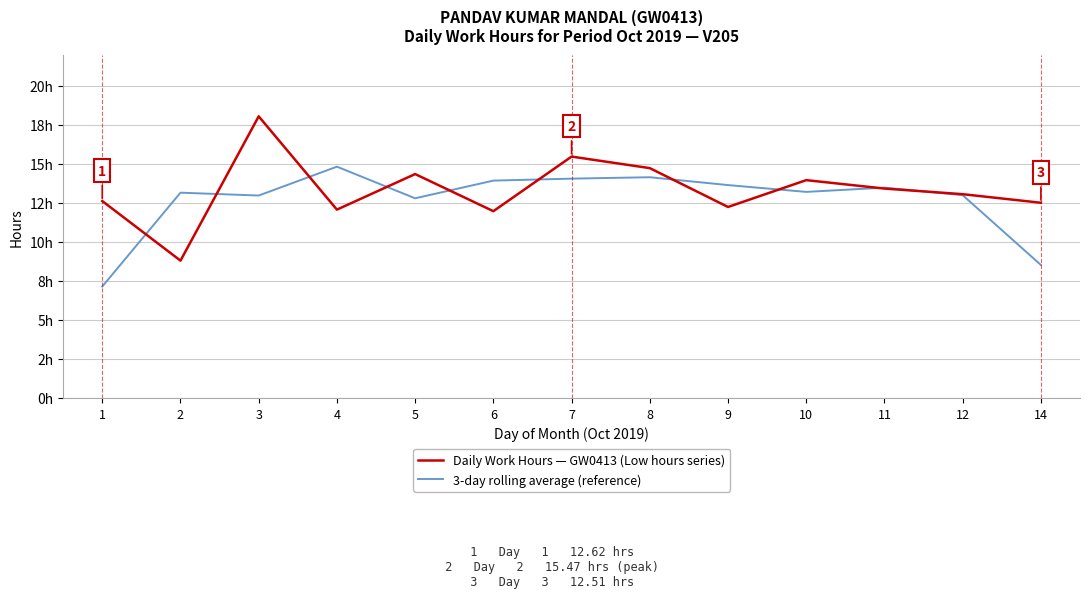

Does the chart display data point markers on the line(s)?

No